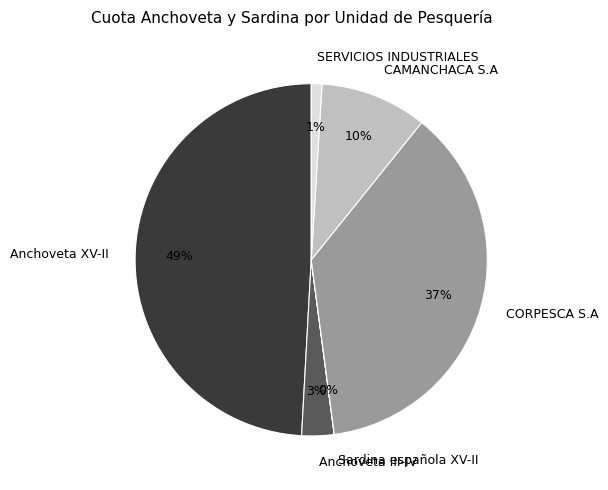

Is SERVICIOS INDUSTRIALES the majority of the pie?

No